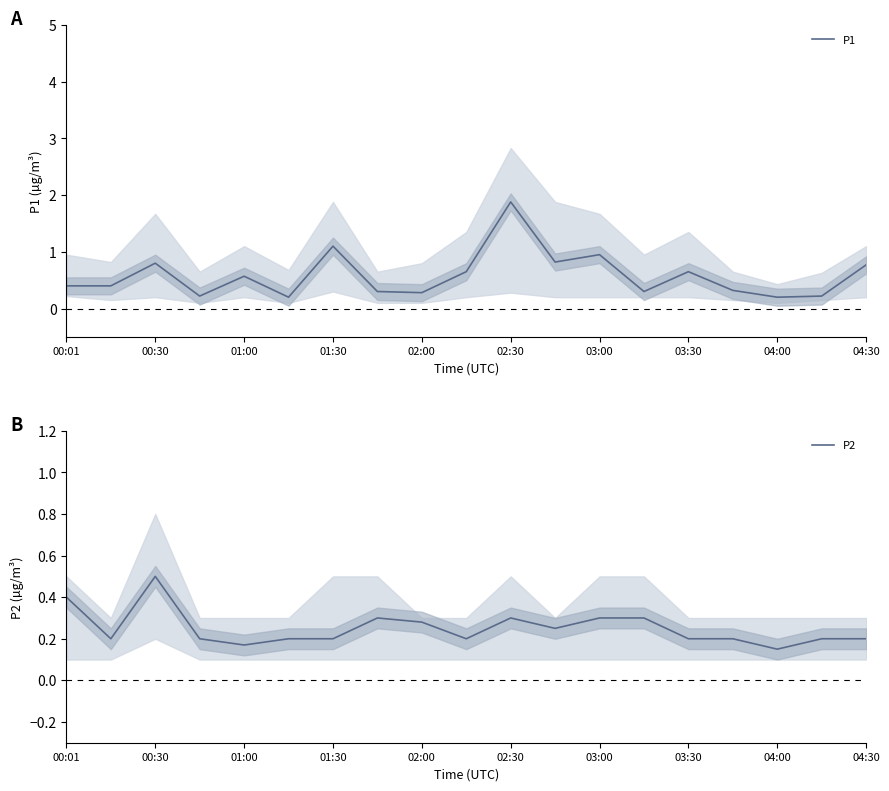

At which category does P1 reach its first local peak?

00:30